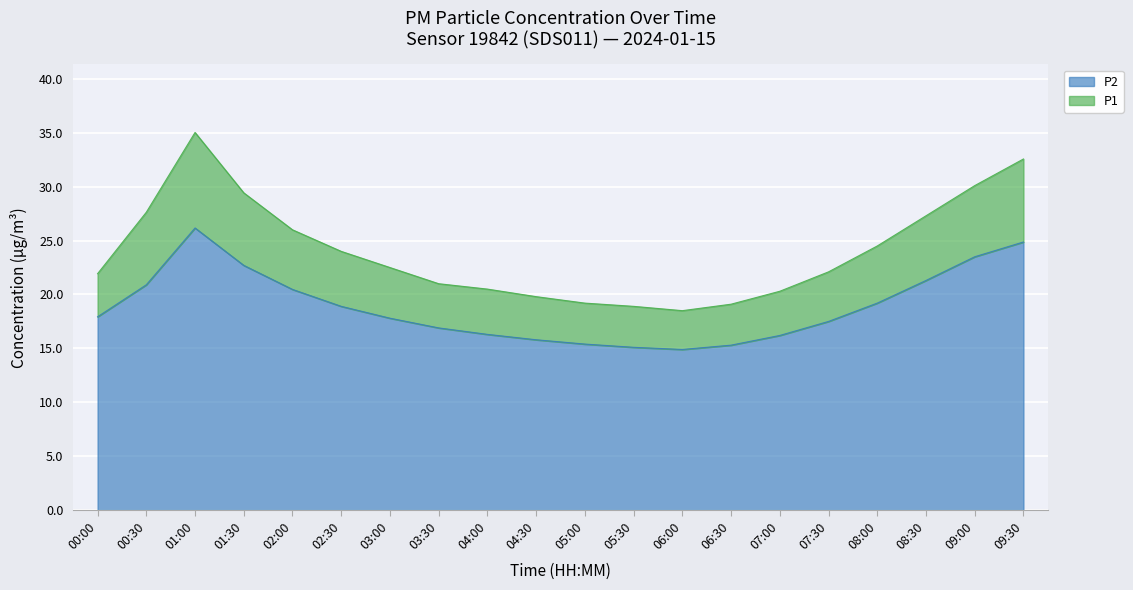

At how many categories does at least one series exceed 16?

20